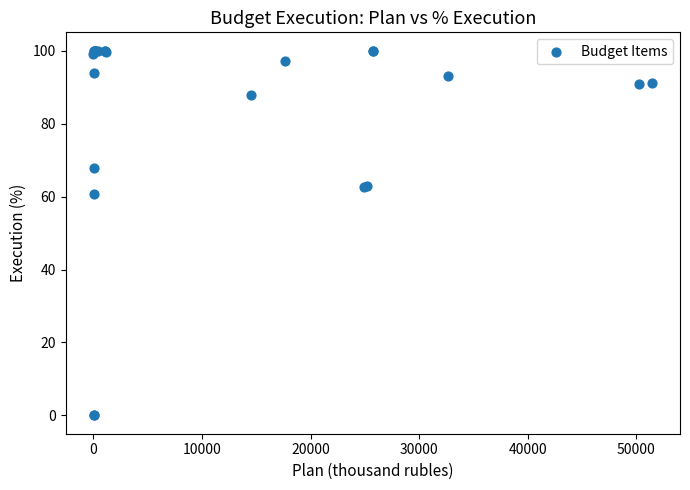

What Y value in the scatter plot is closest to 50?

60.8